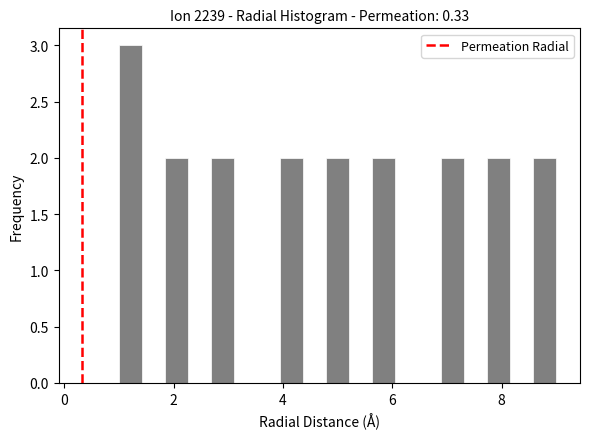

Read against the x-axis, roughly where is the centre of the tallest bar?

1.2